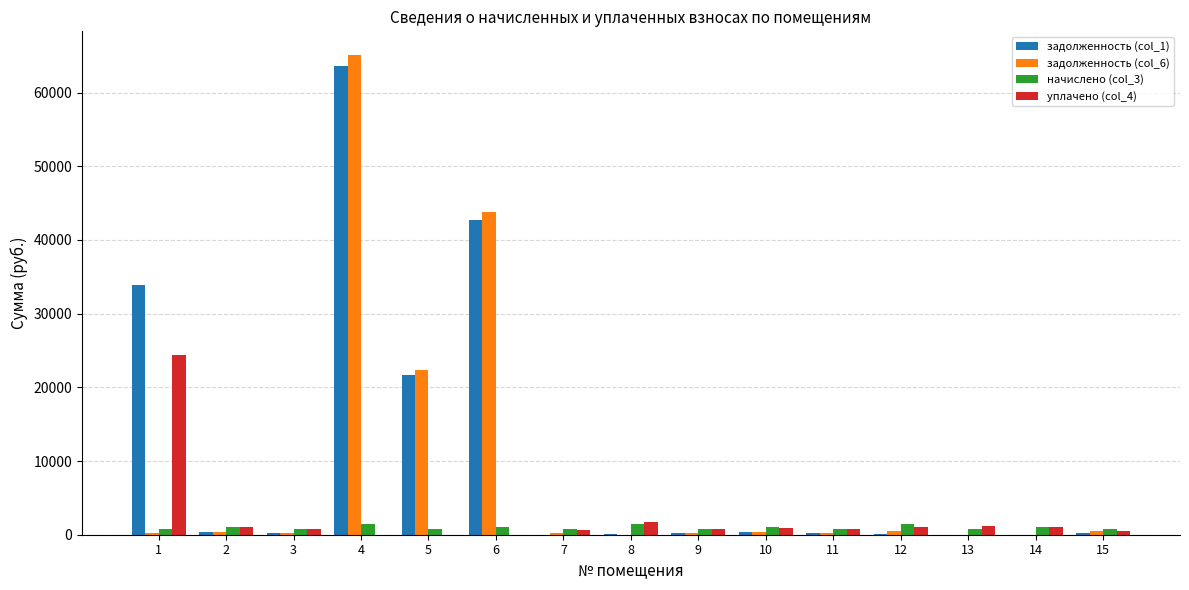

The уплачено (col_4) series shows 1150.6 at 13. True or false?

True